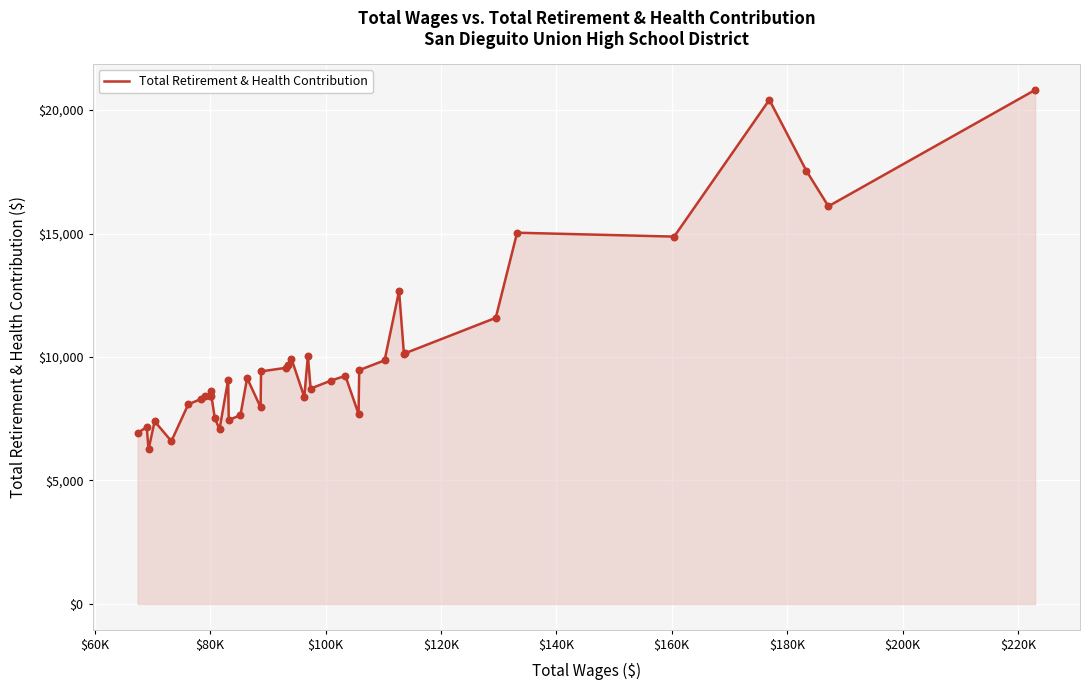

What is the smallest value displayed?

6255